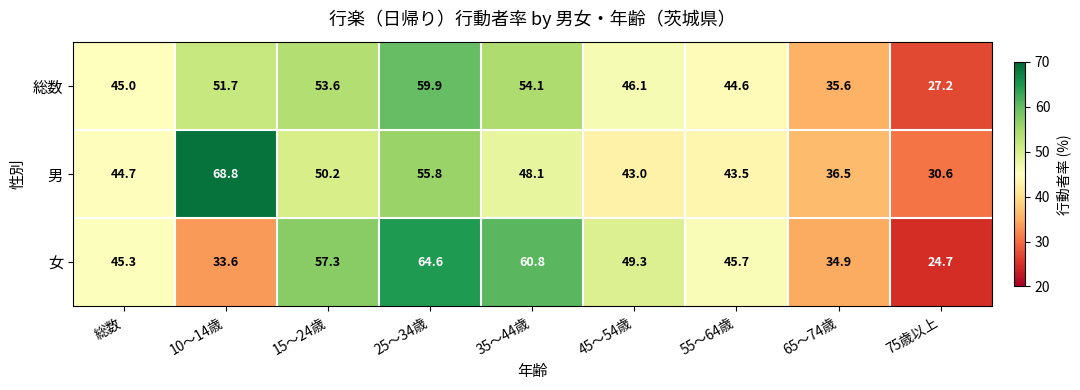

Reading right to left, extract all data points from this chart.

総数: 27.2	35.6	44.6	46.1	54.1	59.9	53.6	51.7	45.0
男: 30.6	36.5	43.5	43.0	48.1	55.8	50.2	68.8	44.7
女: 24.7	34.9	45.7	49.3	60.8	64.6	57.3	33.6	45.3